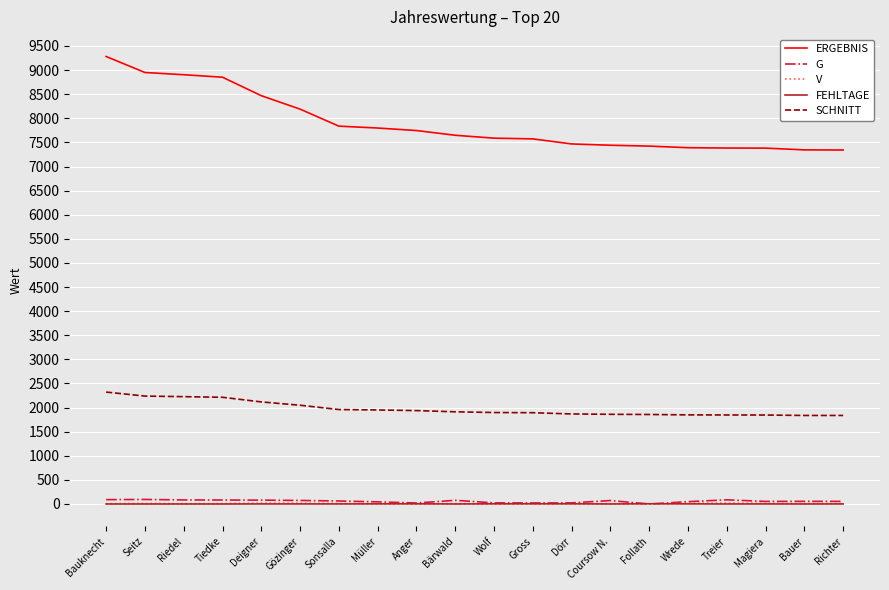

Which category has the highest value across all series?

Bauknecht